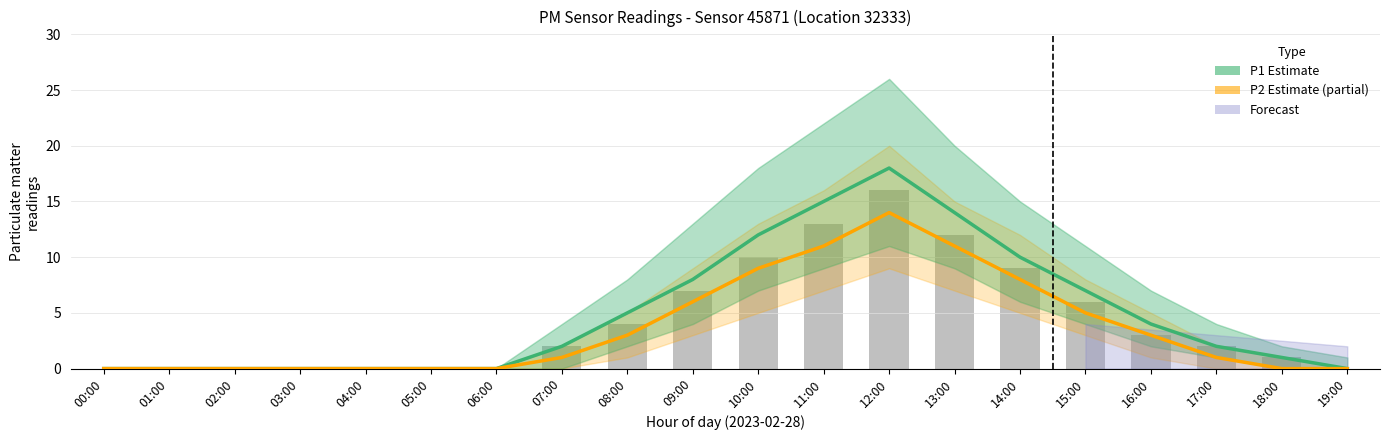

List the series in order of their overall mean, highest first.

P1 (Estimate), P2 (Estimate based on partial data)